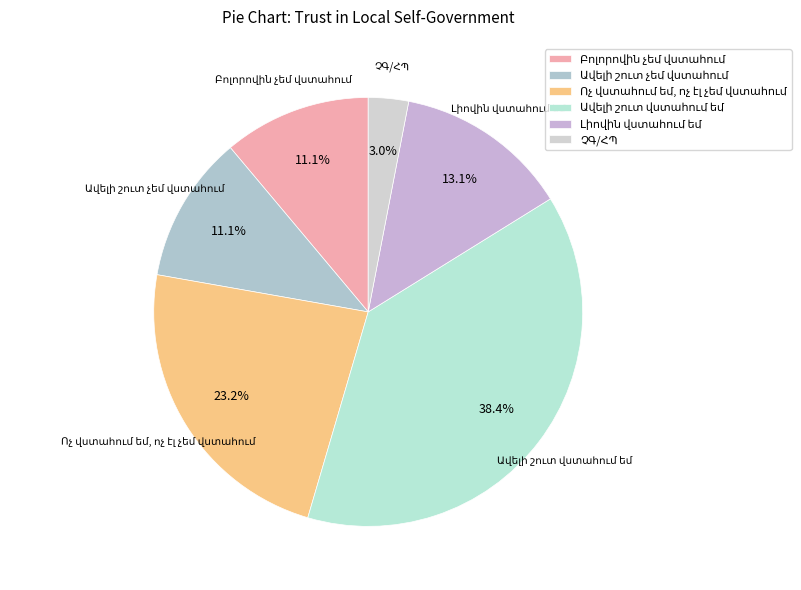

How many segments does this pie chart have?

6